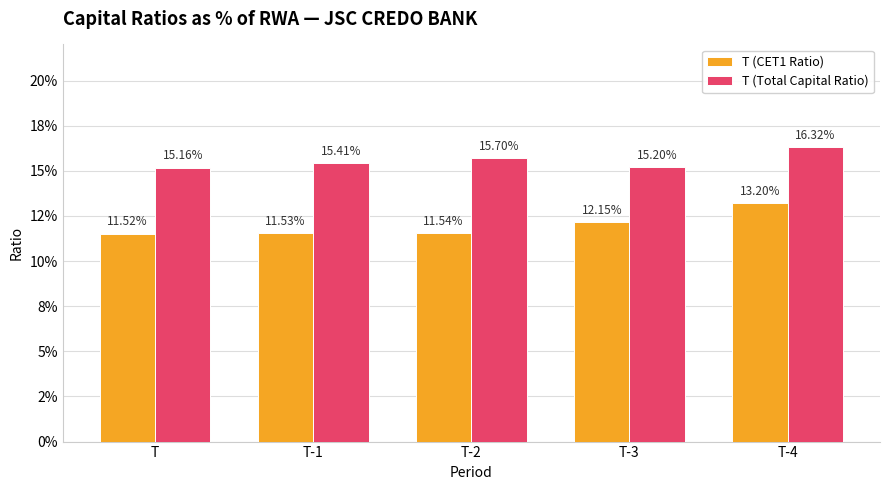

Are the bars grouped side by side (vs. stacked)?

Yes